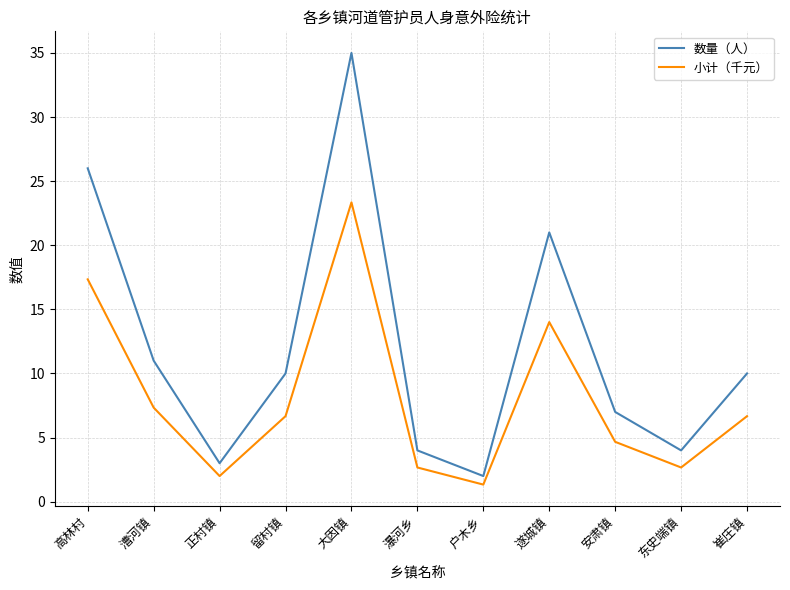

What is the difference between the 数量（人） values at 东史端镇 and 崔庄镇?

6.0